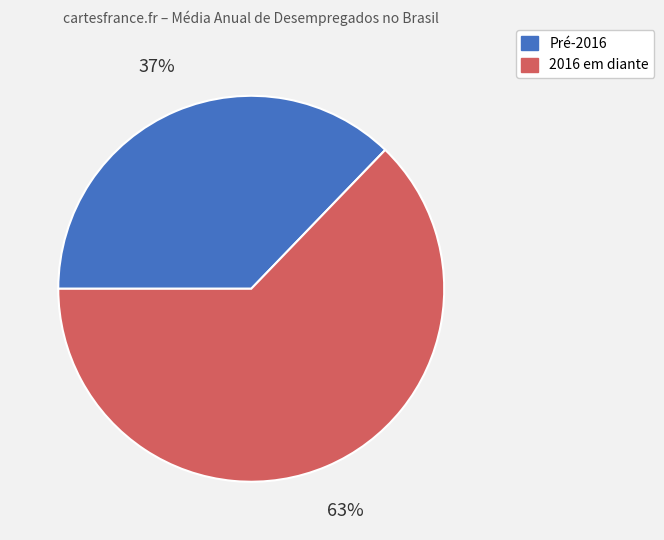

Count the number of slices in the pie.

2